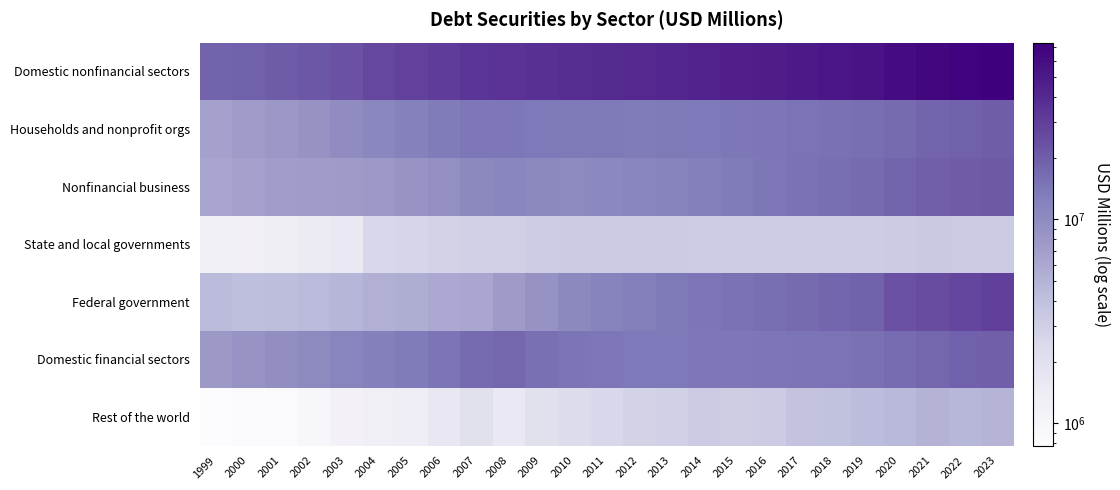

Which has a higher value, 1999 or 2022?

2022